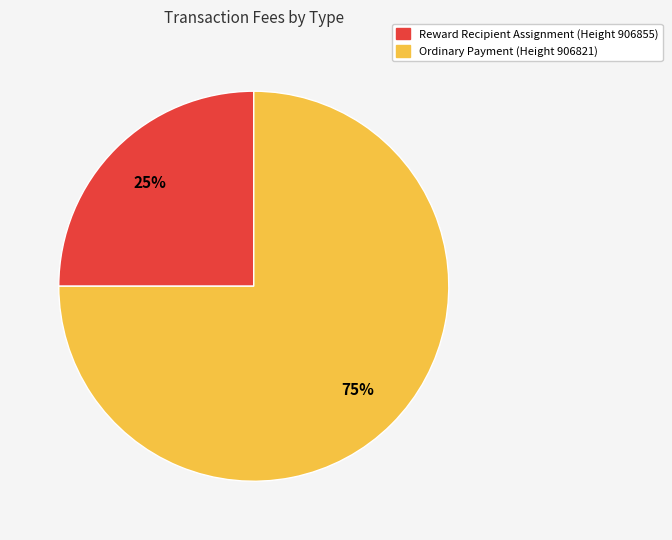

Is there any slice that represents more than half of the pie?

Yes